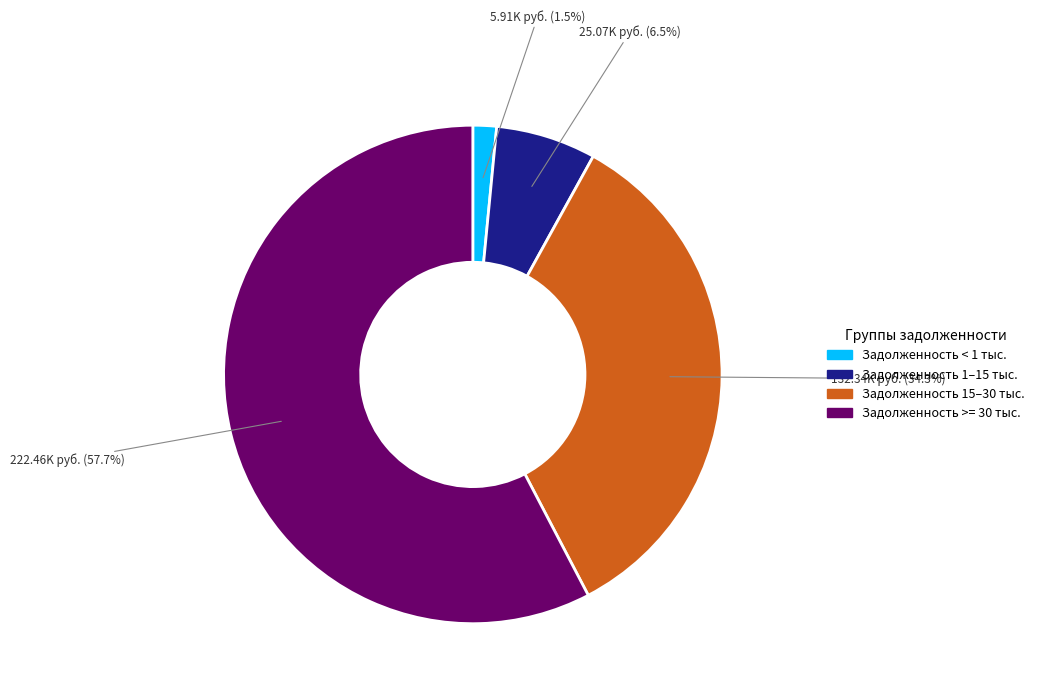

How many slices are in this pie chart?

4